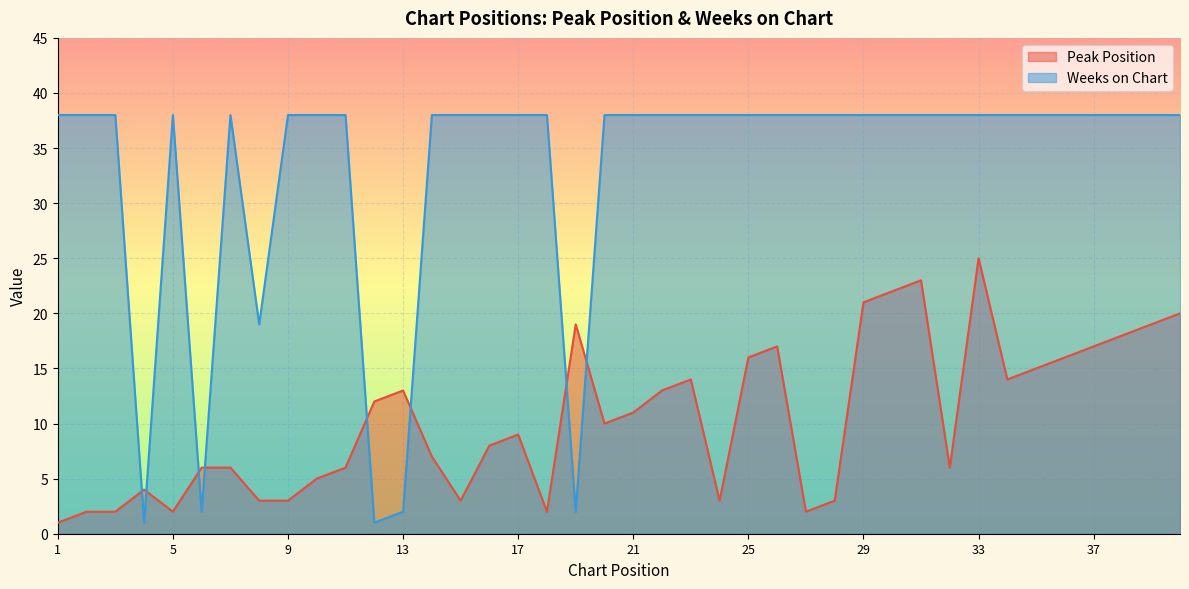

Rank the series at 37 from highest to lowest value.

Weeks on Chart, Peak Position